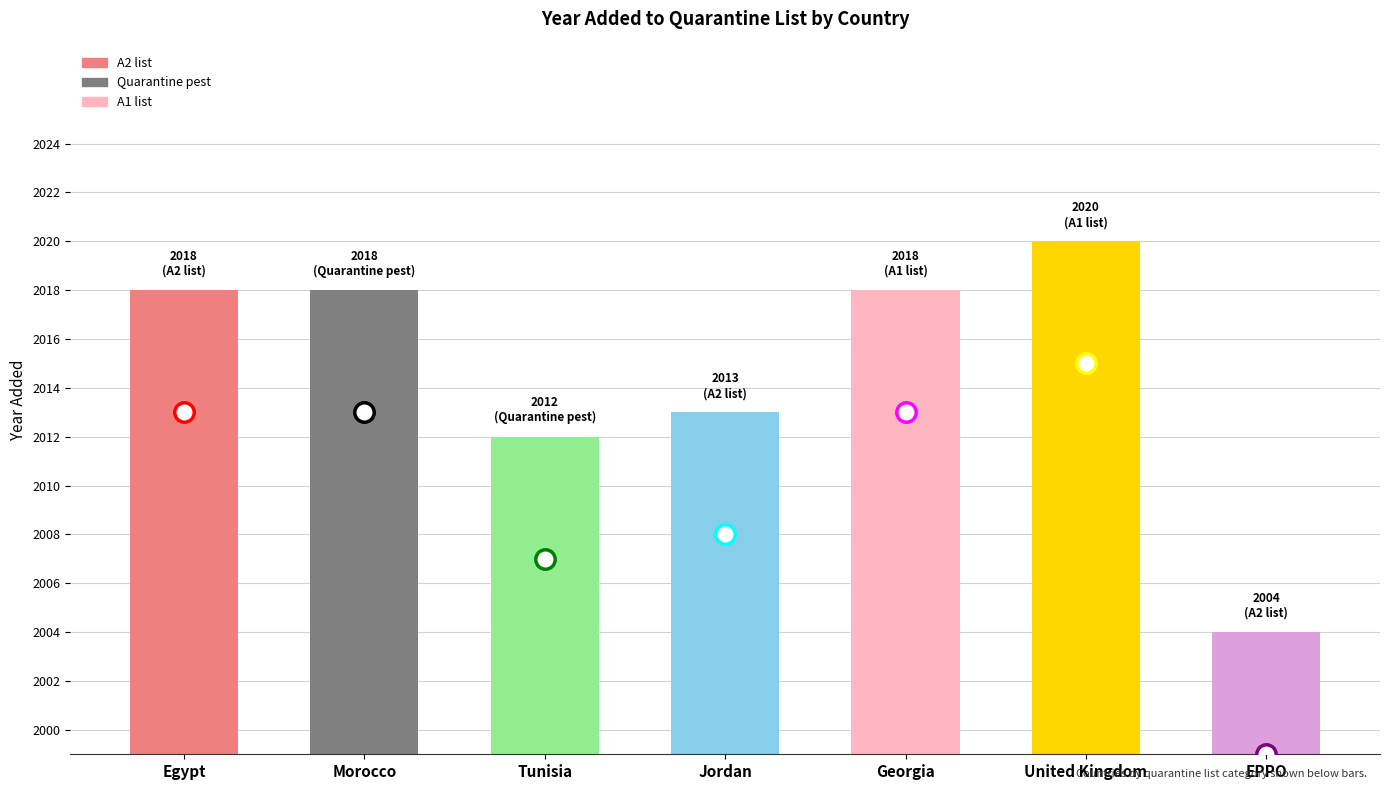

Which category has the highest value across all series?

United Kingdom